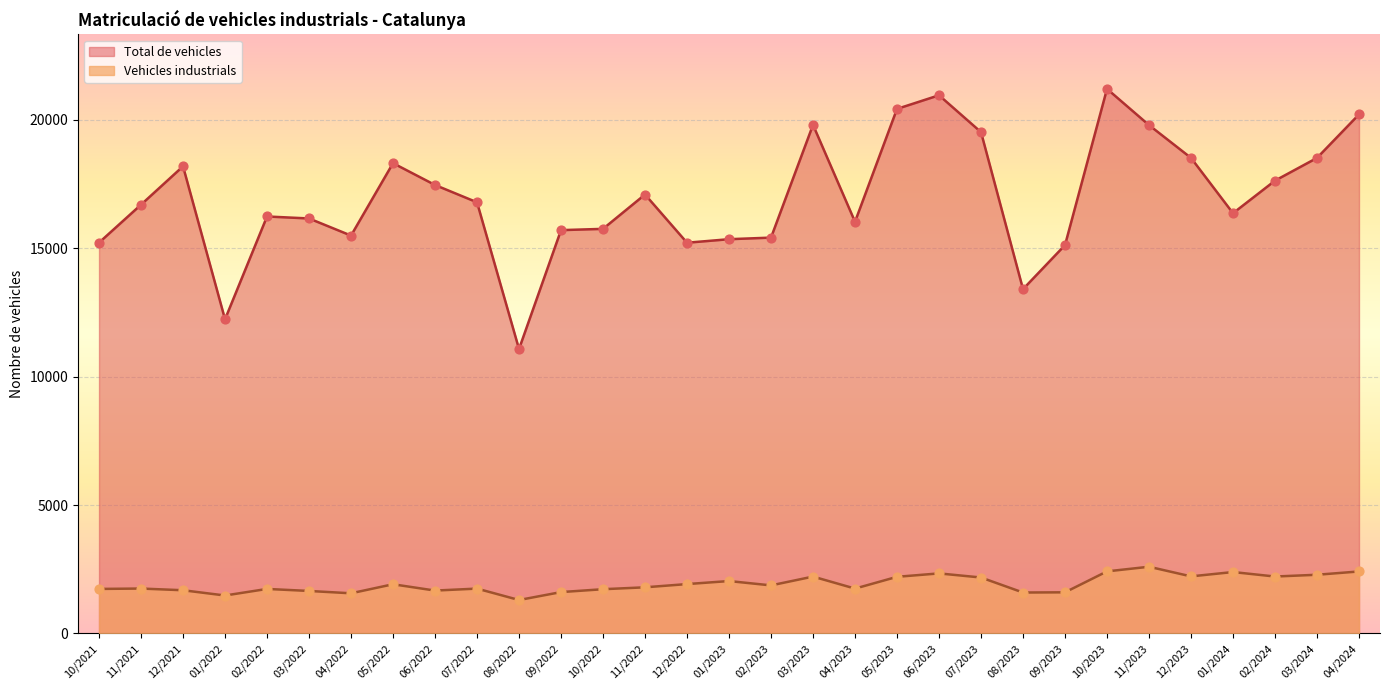

What is the total value across all series at 12/2021?

19877